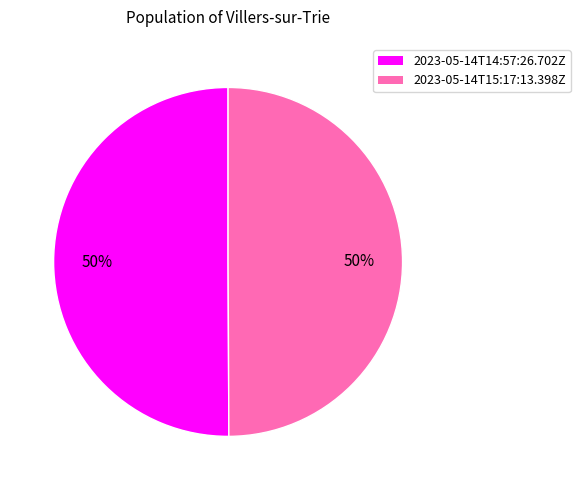

Do 2023-05-14T15:17:13.398Z and 2023-05-14T14:57:26.702Z together represent more than half of the pie?

Yes